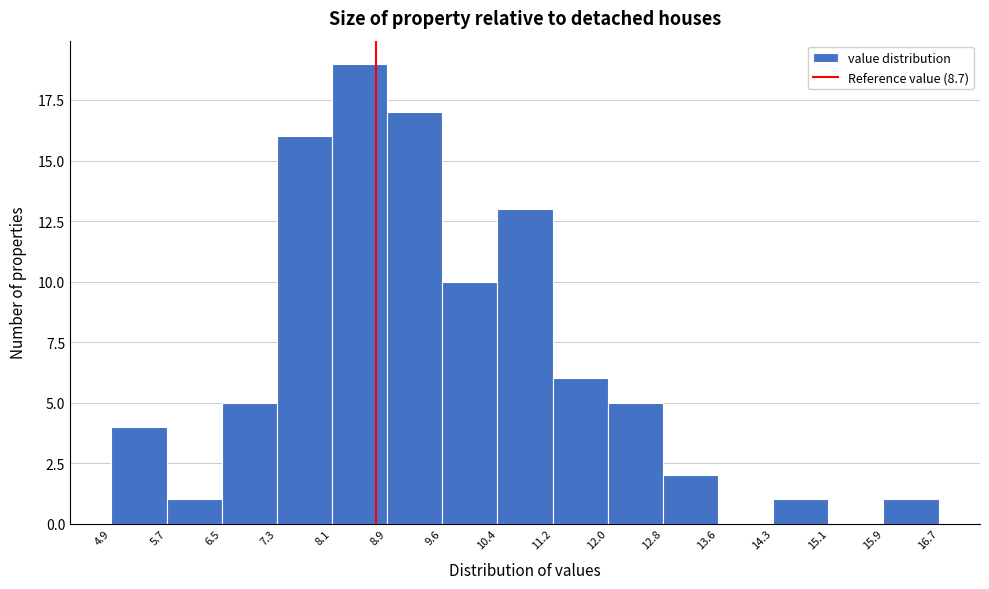

Over which range of the x-axis is the bar tallest?

8.1 to 8.9